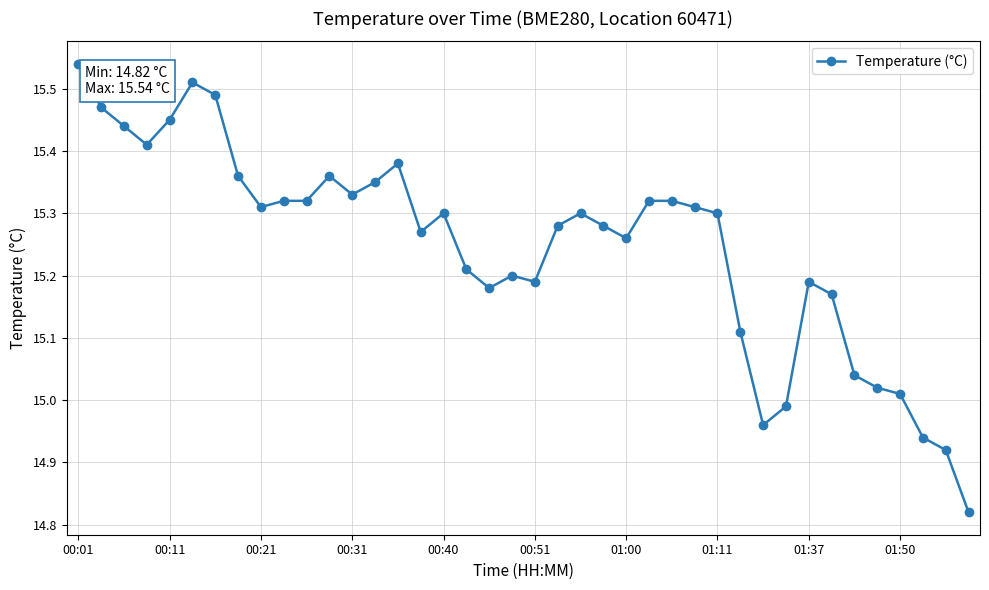

True or false: there are more than 0 points higher than both neighbors.

True